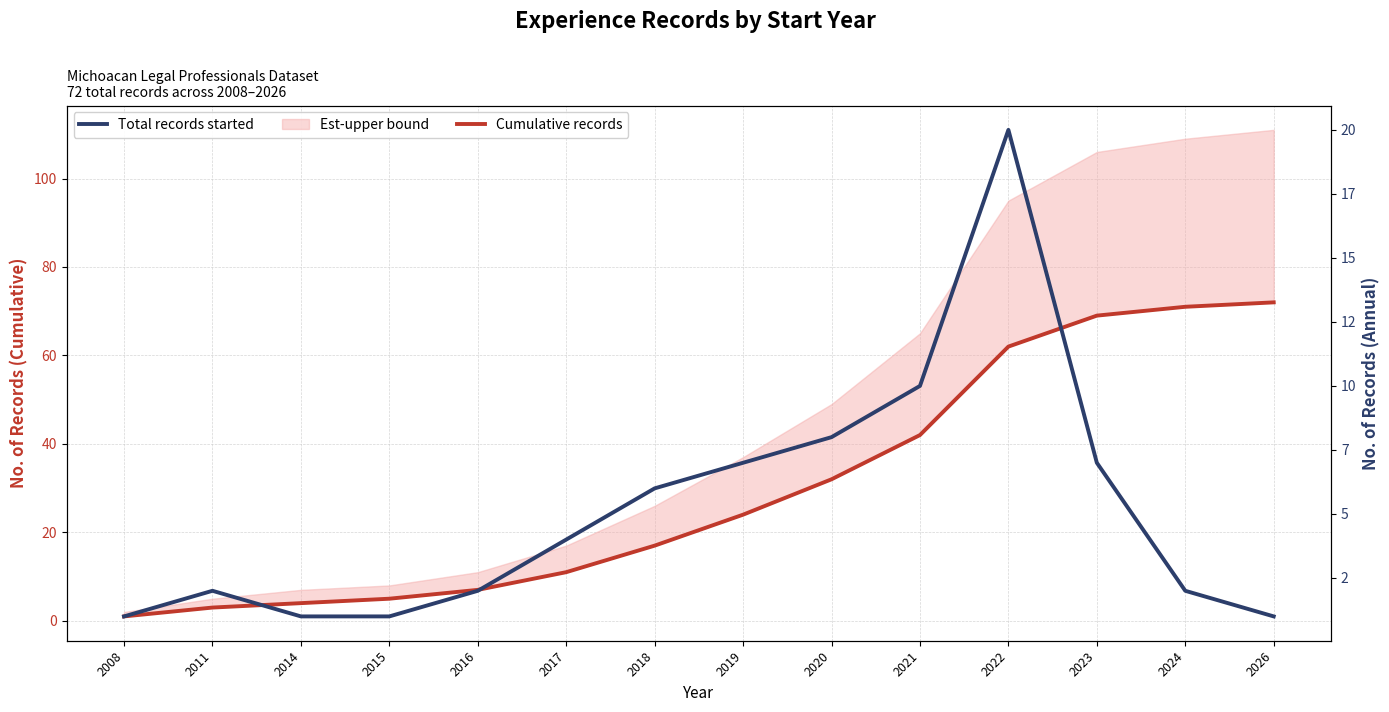

Which category has the highest value across all series?

2026